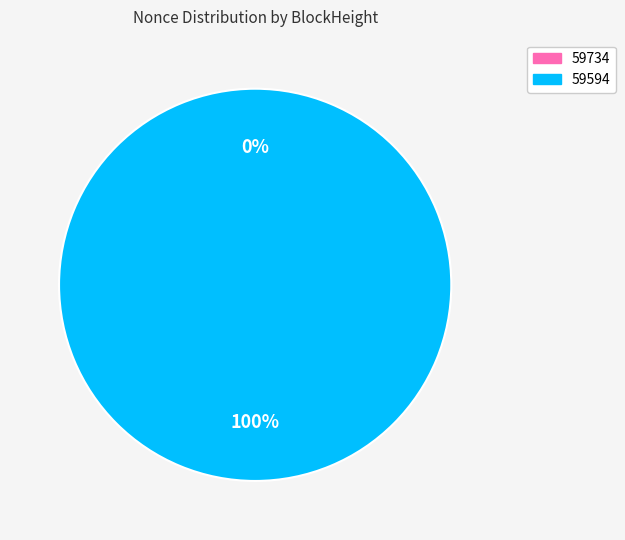

What is the total percentage of 59734 and 59594?

100.0%